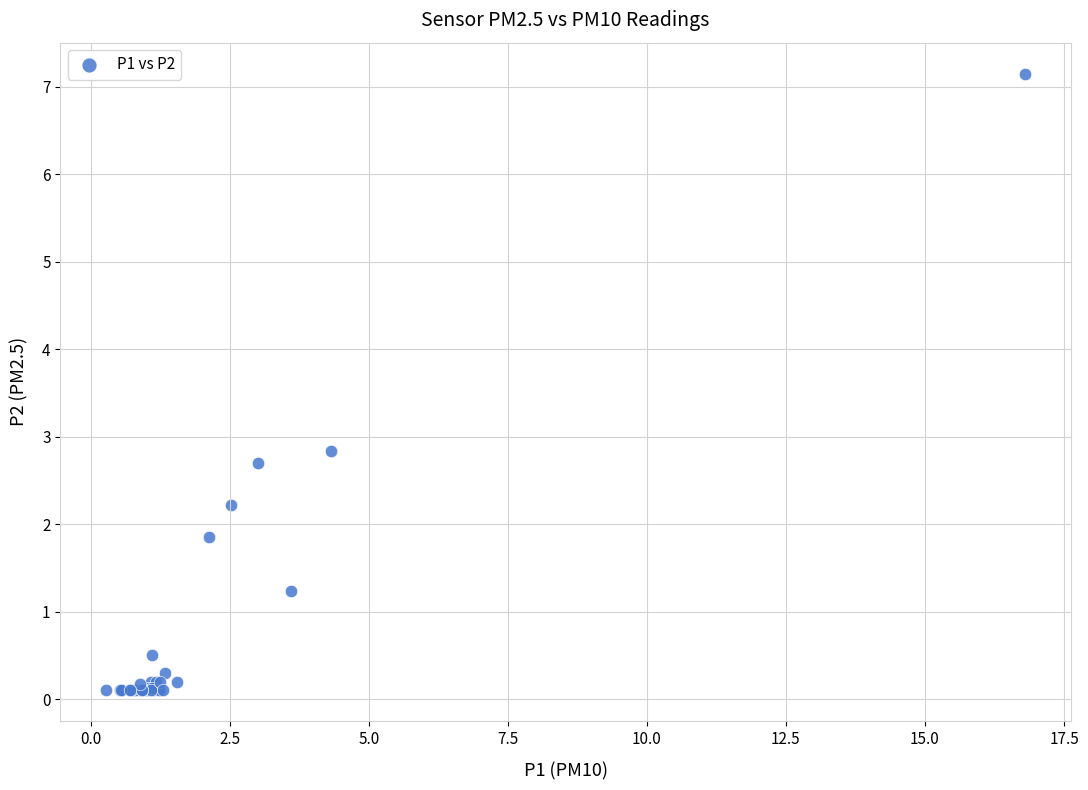

What Y value in the scatter plot is closest to 3?

2.8